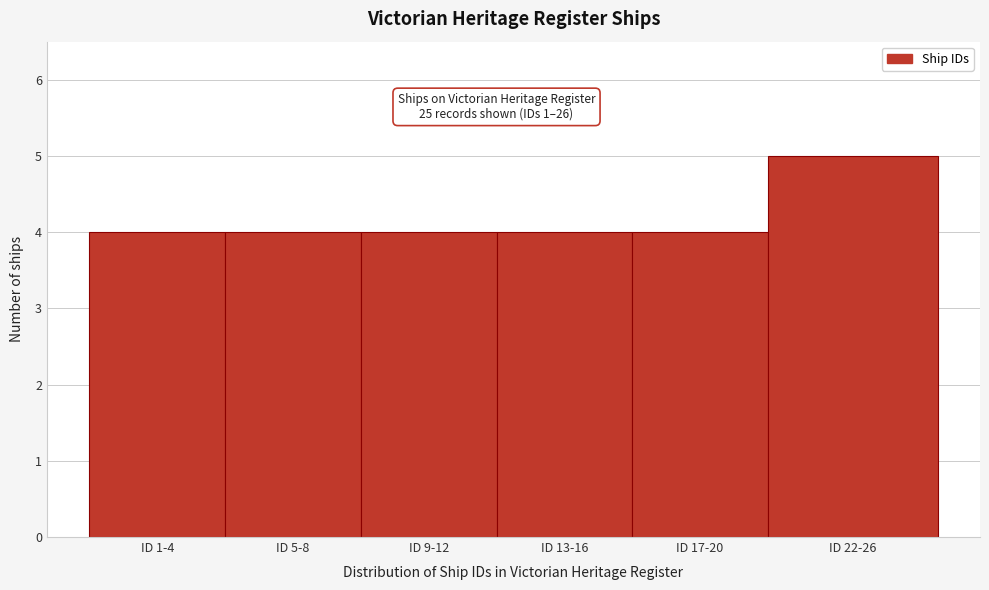

Reading left to right, what are all the values shown in this chart?

4	4	4	4	4	5